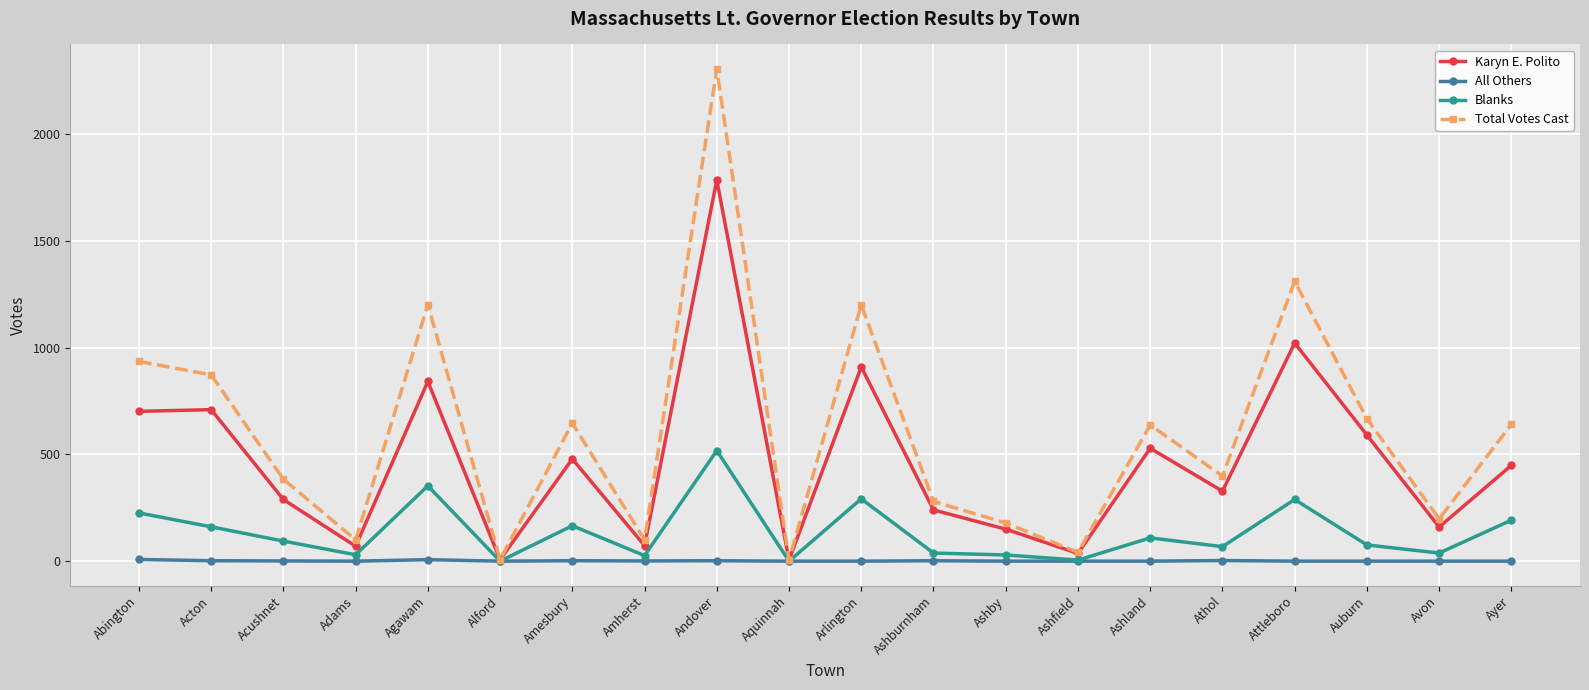

Count the All Others values in the range 0 to 2.

17